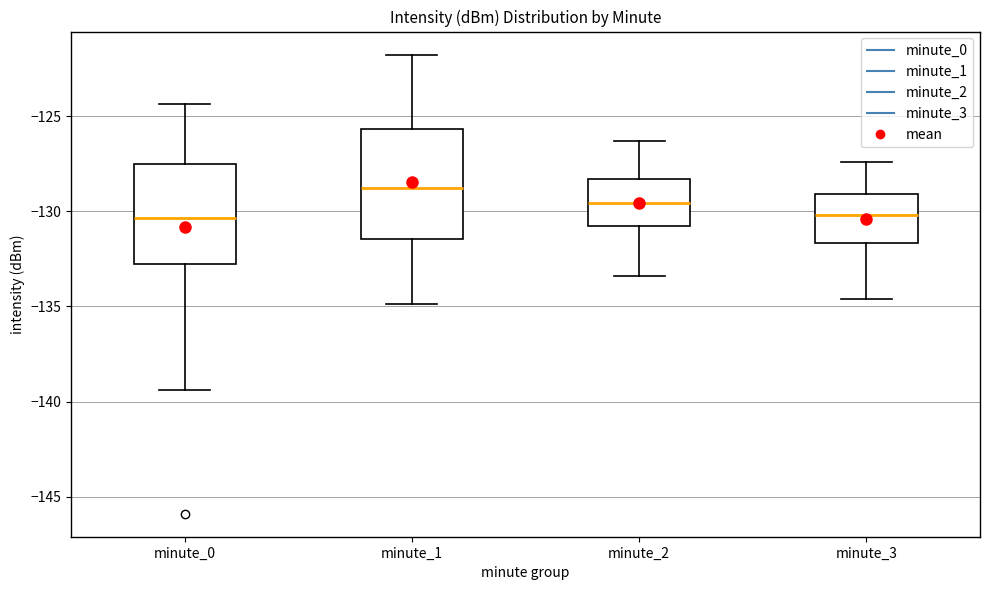

Which box has the highest median line?

minute_1